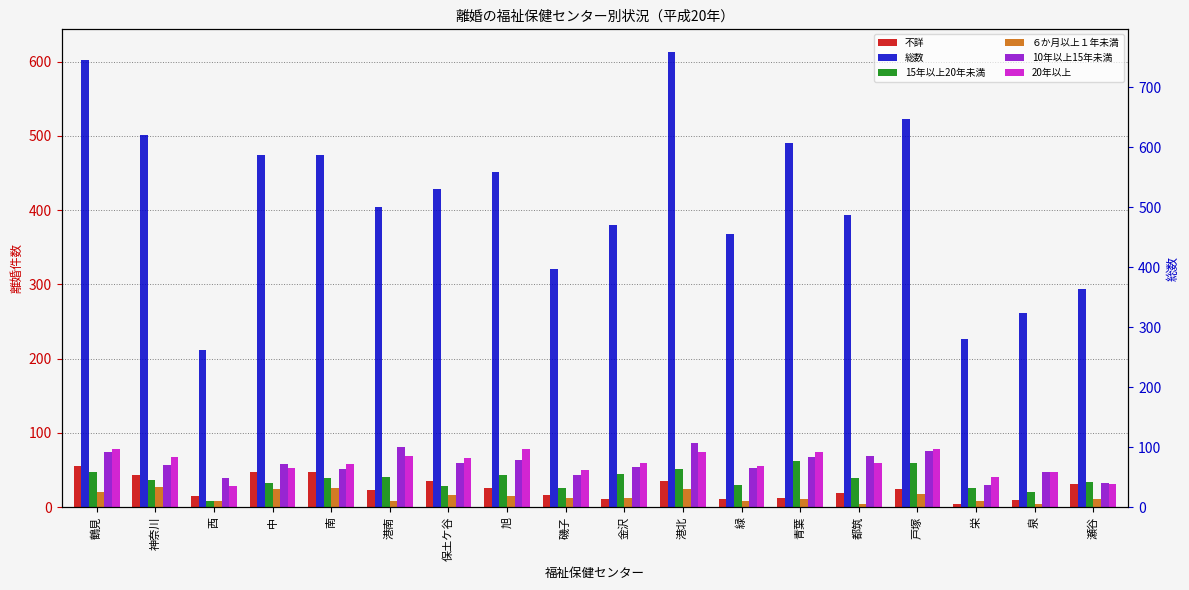

Reading left to right, extract all data points from this chart.

不詳: 鶴見=55	神奈川=43	西=15	中=47	南=47	港南=23	保土ケ谷=35	旭=26	磯子=16	金沢=11	港北=35	緑=11	青葉=13	都筑=19	戸塚=24	栄=4	泉=10	瀬谷=31
総数: 鶴見=602	神奈川=502	西=212	中=475	南=474	港南=404	保土ケ谷=428	旭=451	磯子=321	金沢=380	港北=613	緑=368	青葉=491	都筑=393	戸塚=523	栄=226	泉=262	瀬谷=294
15年以上20年未満: 鶴見=47	神奈川=36	西=9	中=33	南=39	港南=41	保土ケ谷=29	旭=44	磯子=26	金沢=45	港北=52	緑=30	青葉=62	都筑=39	戸塚=60	栄=26	泉=20	瀬谷=34
６か月以上１年未満: 鶴見=21	神奈川=27	西=8	中=25	南=26	港南=9	保土ケ谷=16	旭=15	磯子=12	金沢=13	港北=25	緑=9	青葉=11	都筑=5	戸塚=18	栄=8	泉=4	瀬谷=11
10年以上15年未満: 鶴見=74	神奈川=57	西=40	中=58	南=52	港南=81	保土ケ谷=60	旭=63	磯子=43	金沢=54	港北=87	緑=53	青葉=68	都筑=69	戸塚=76	栄=30	泉=48	瀬谷=32
20年以上: 鶴見=78	神奈川=67	西=28	中=53	南=58	港南=69	保土ケ谷=66	旭=79	磯子=50	金沢=60	港北=75	緑=56	青葉=75	都筑=60	戸塚=79	栄=41	泉=47	瀬谷=31